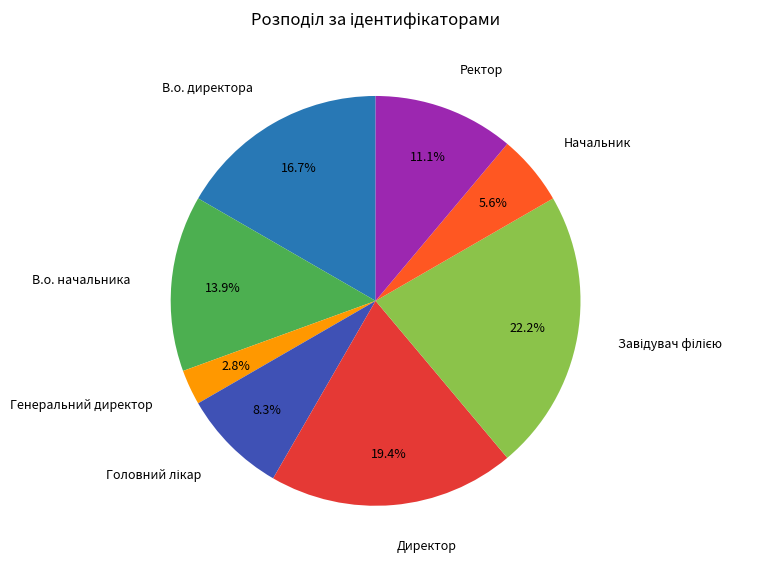

How much of the chart is everything except Начальник?

94.4%